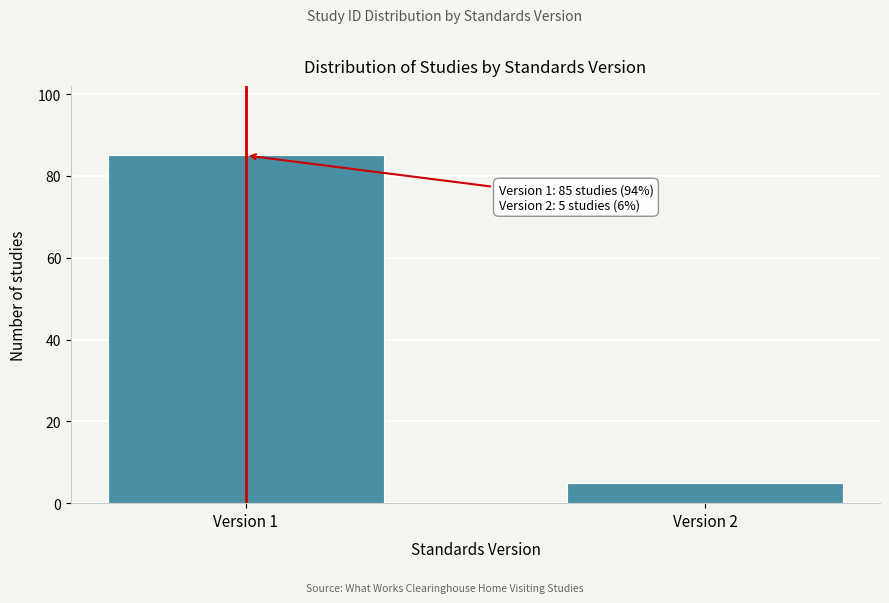

Reading right to left, transcribe all the data shown in this chart.

Version 2=5	Version 1=85